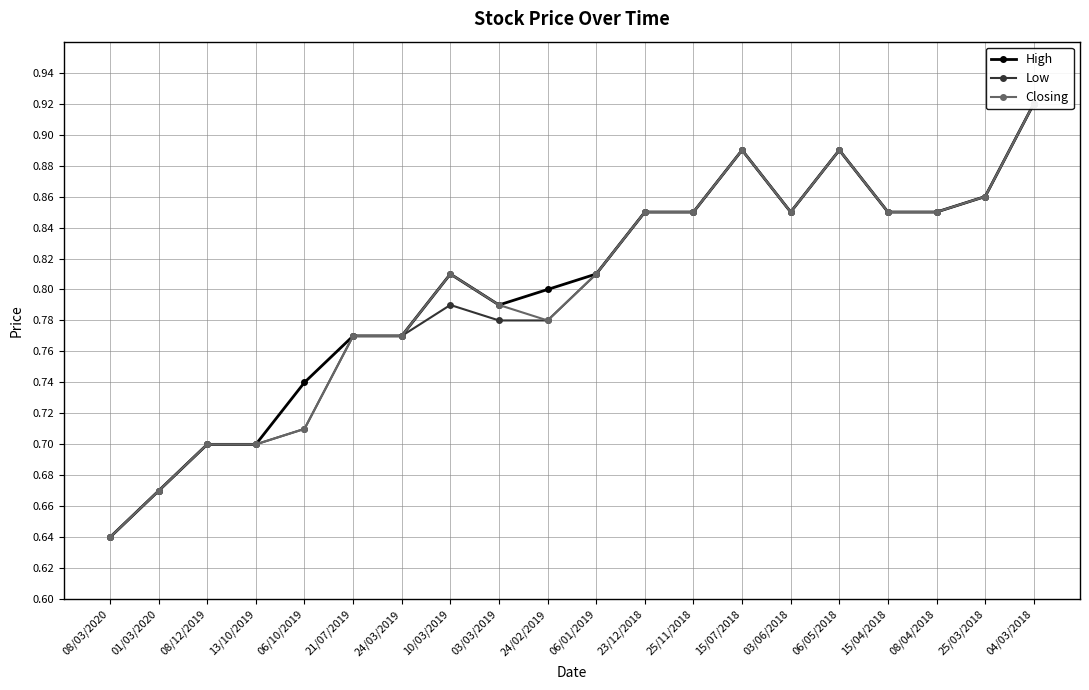

What is the total value across all series at 08/04/2018?

2.5